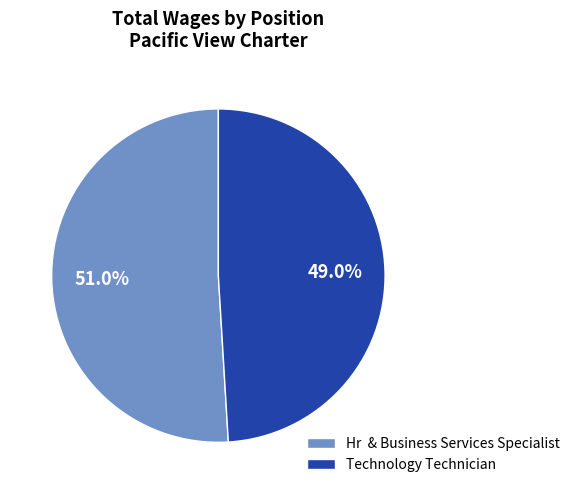

Is it true that Technology Technician is 49% of the pie?

True